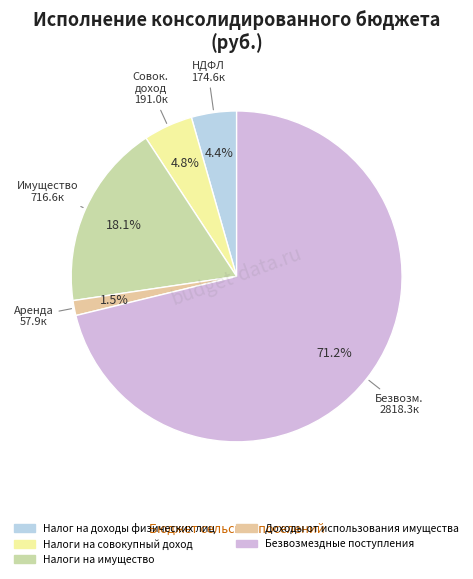

Does Налоги на имущество represent more than half of the total?

No